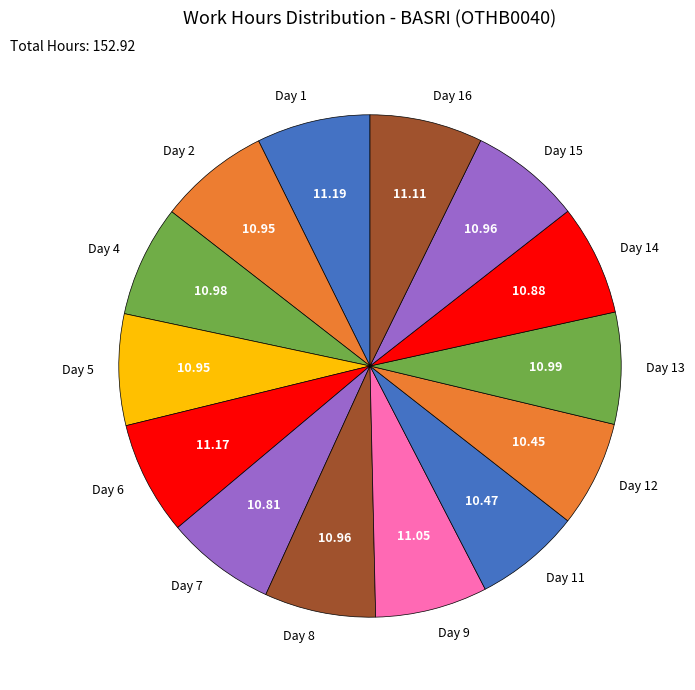

Is there any slice that represents more than half of the pie?

No